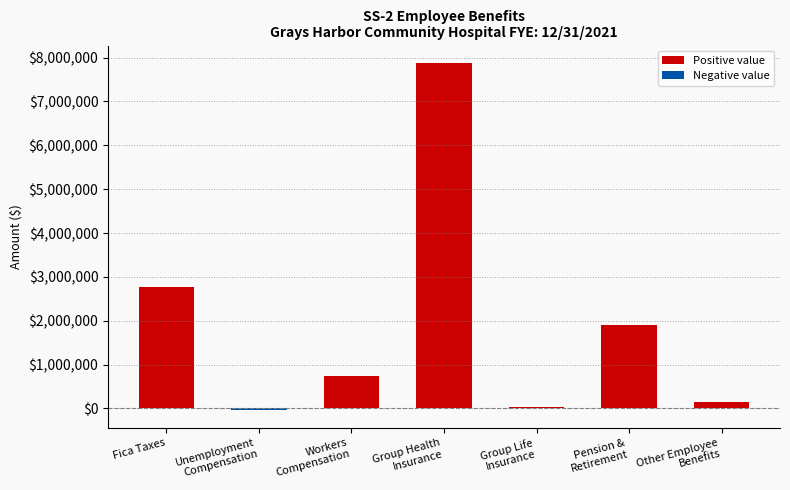

How many data points does each series have?

7